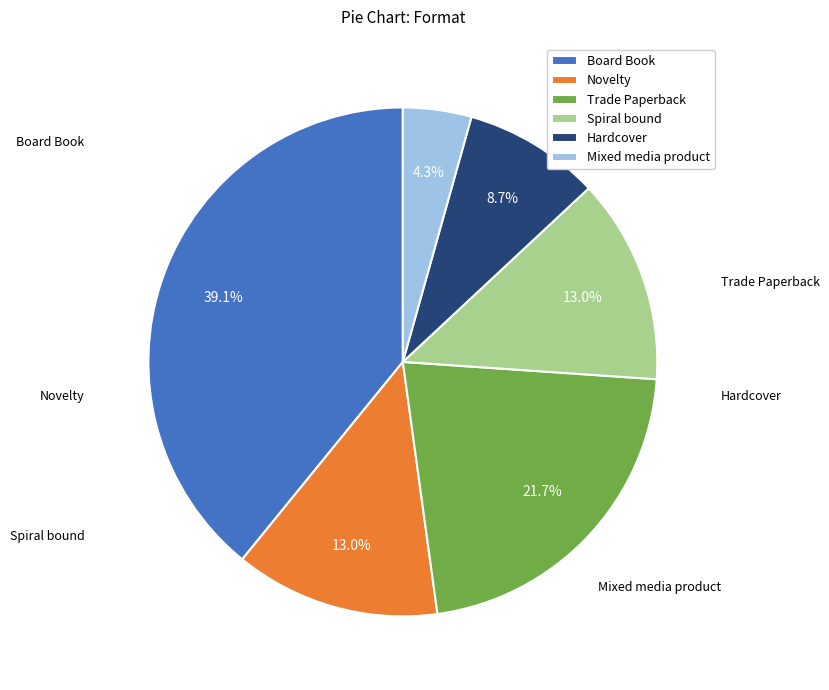

To the nearest percent, what portion does Board Book represent?

39%